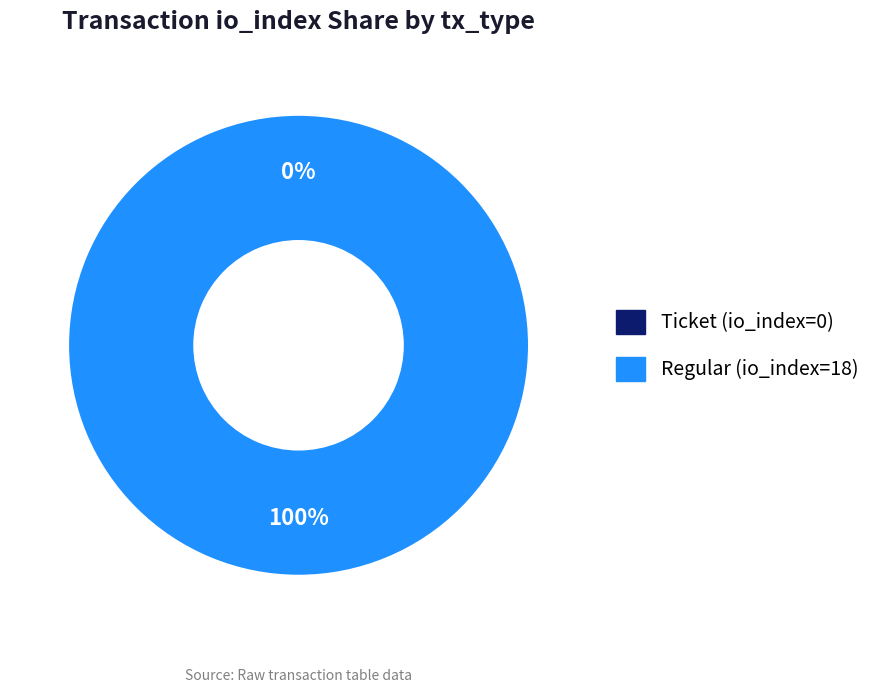

The Ticket (io_index=0) slice represents 6% of the pie. True or false?

False